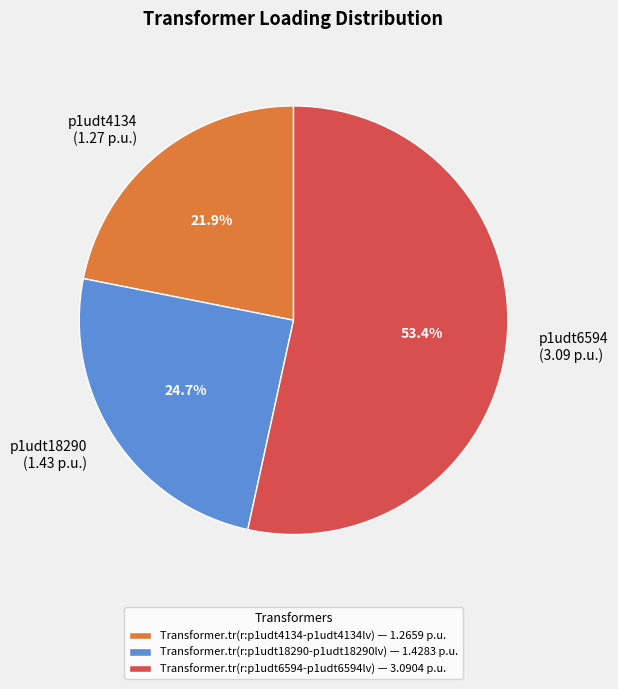

To the nearest percent, what is the average slice percentage?

33%